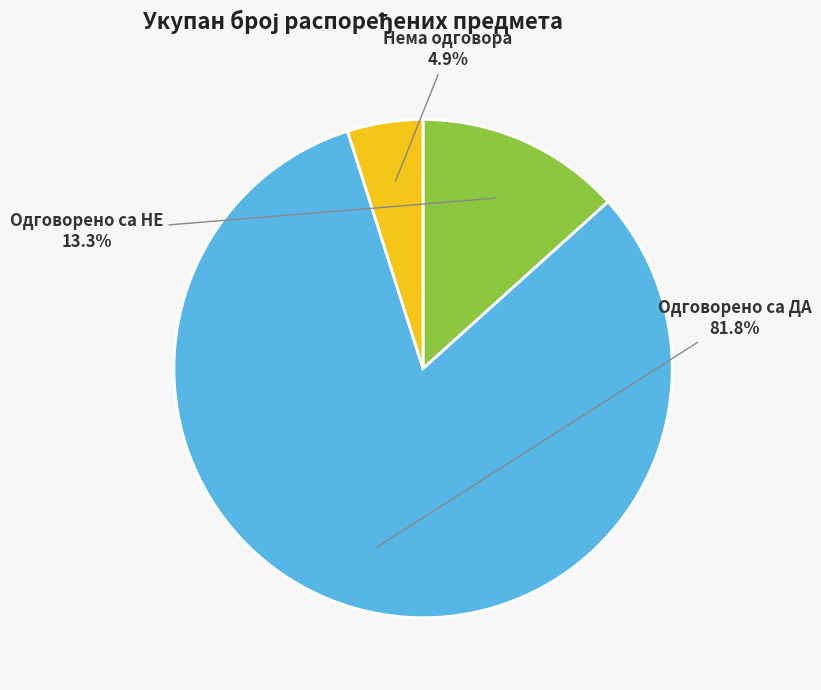

Is there any slice that represents more than half of the pie?

Yes